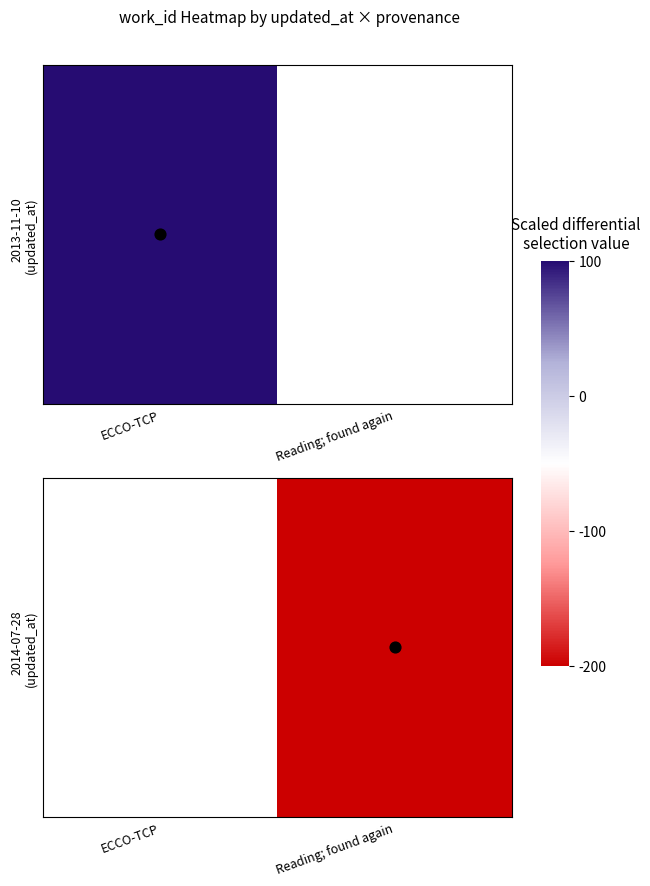

Rank the categories by value from highest to lowest.

ECCO-TCP, Reading; found again